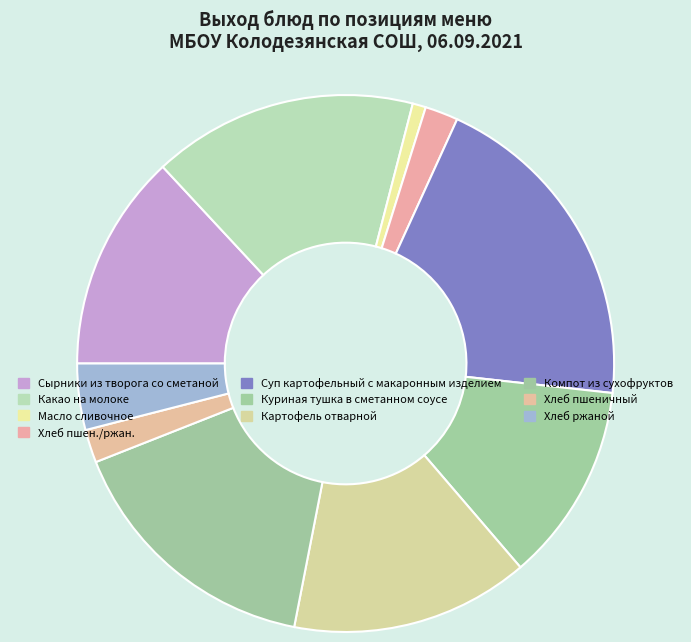

To the nearest percent, what is the average slice percentage?

10%